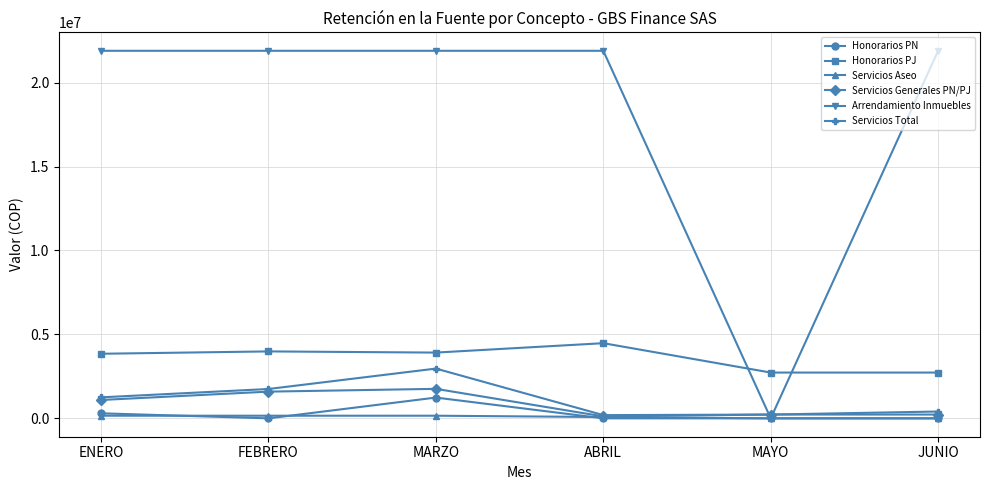

After their last crossing, which series has the higher values: Honorarios PJ or Arrendamiento Inmuebles?

Arrendamiento Inmuebles